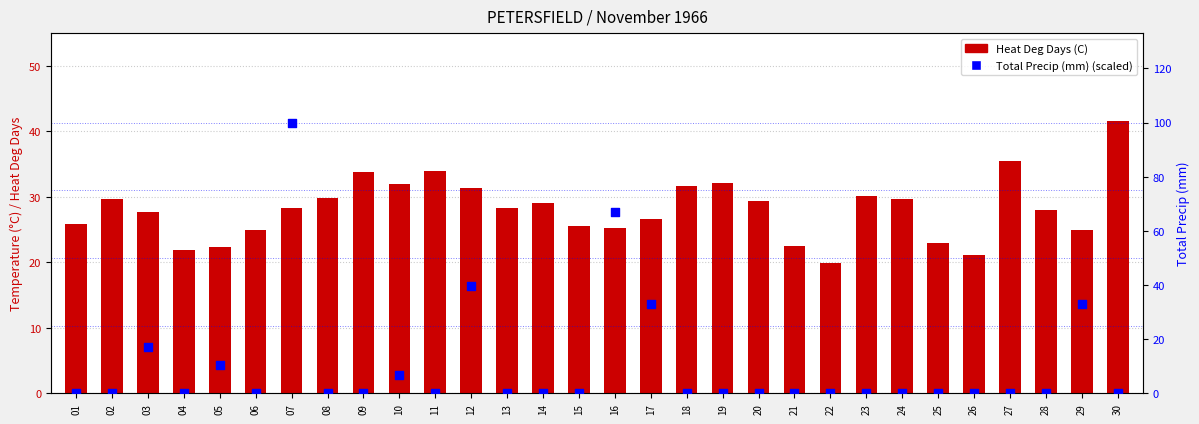

Which series has the largest Y range (max minus min)?

Total Precip (mm)